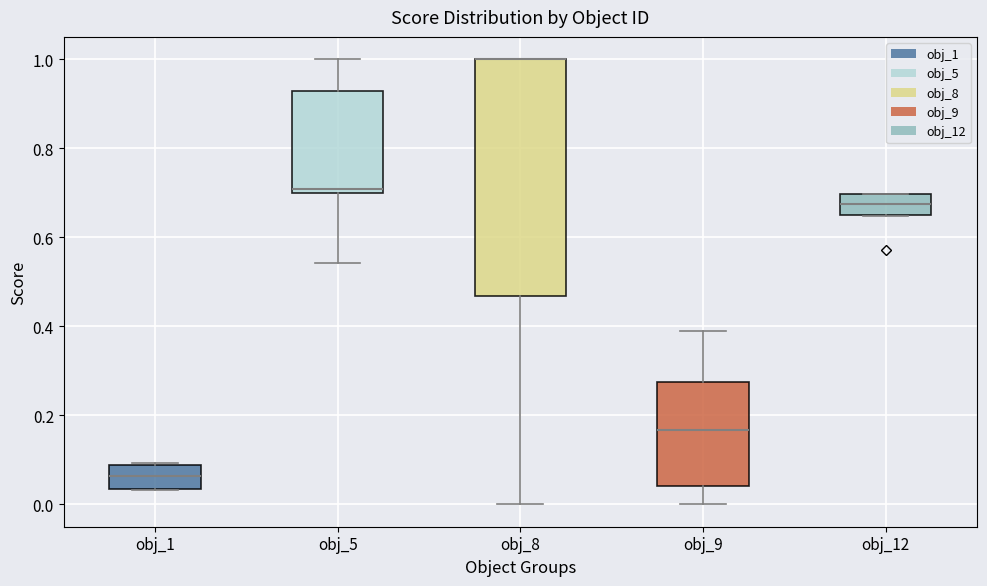

Where is the upper edge of the box for obj_1 on the y-axis? The values are not printed on the chart, so give them approximately, as read against the axis.

0.08